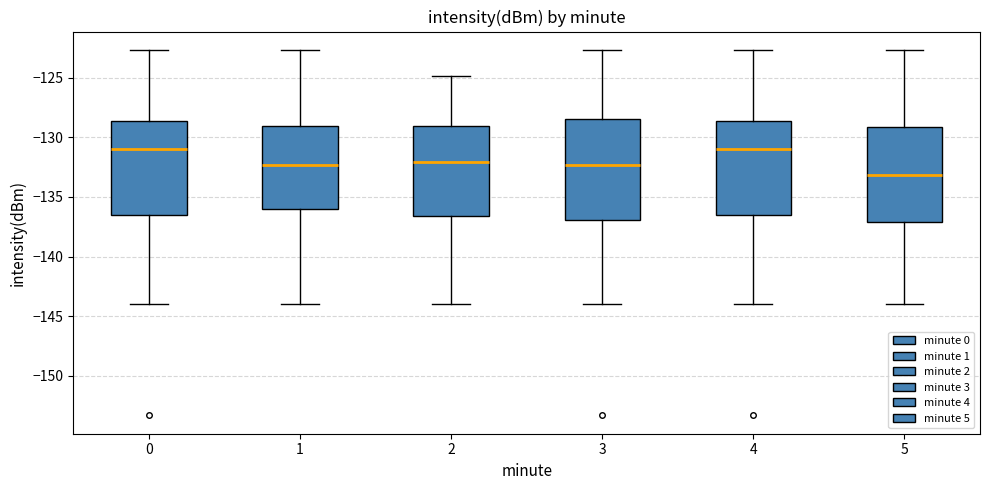

Where does the lower whisker of the box at x = 0 end on the y-axis? The values are not printed on the chart, so give them approximately, as read against the axis.

-144.0